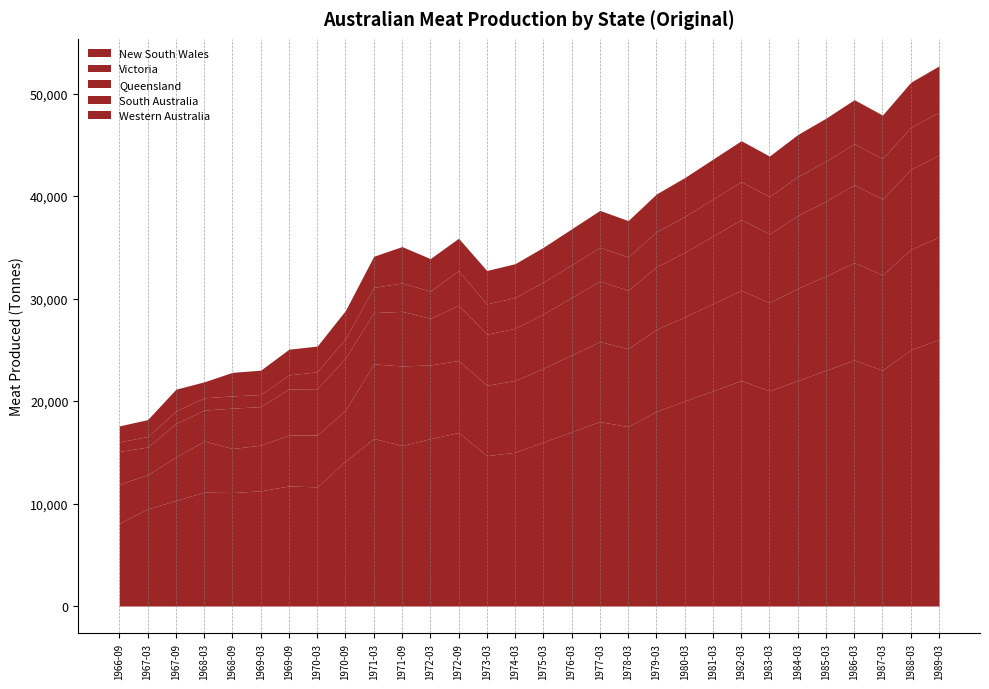

True or false: New South Wales and Queensland cross at least once.

False